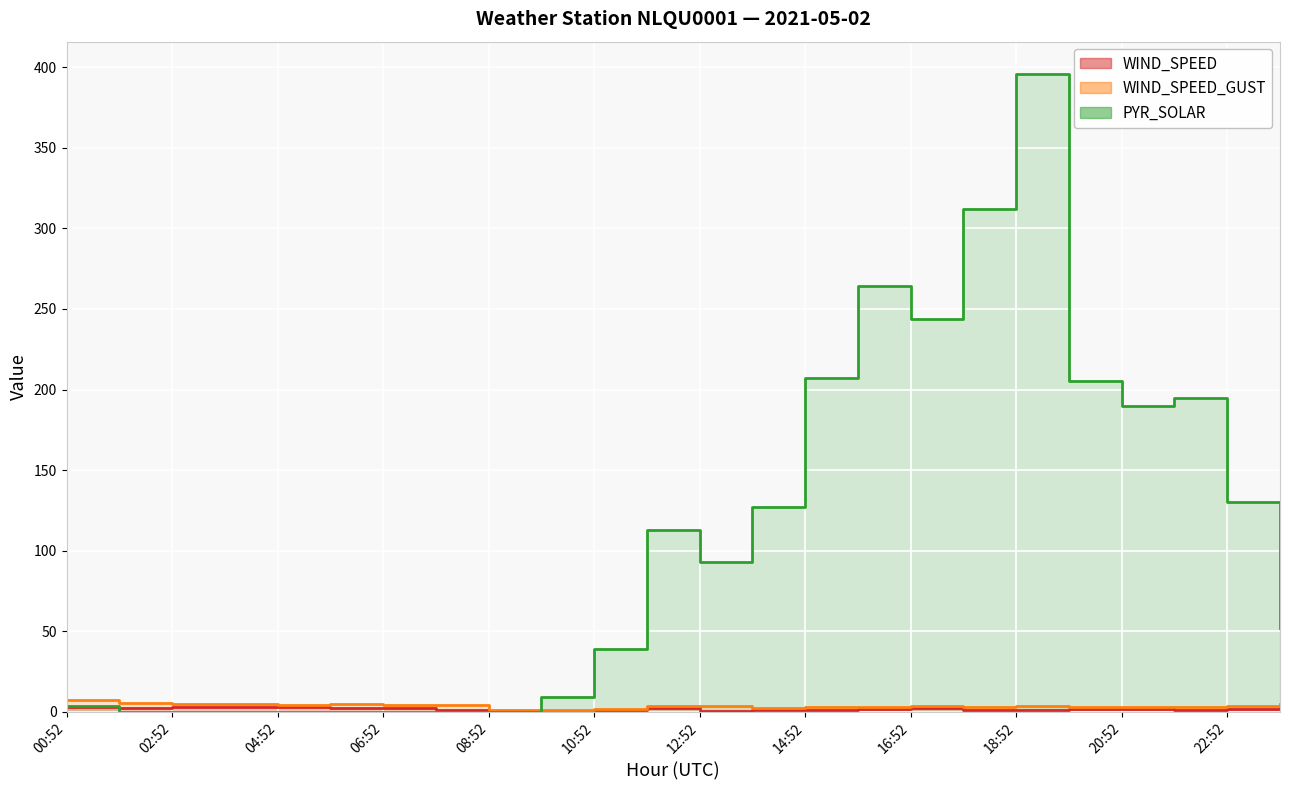

How many data points in WIND_SPEED are less than 1?

3